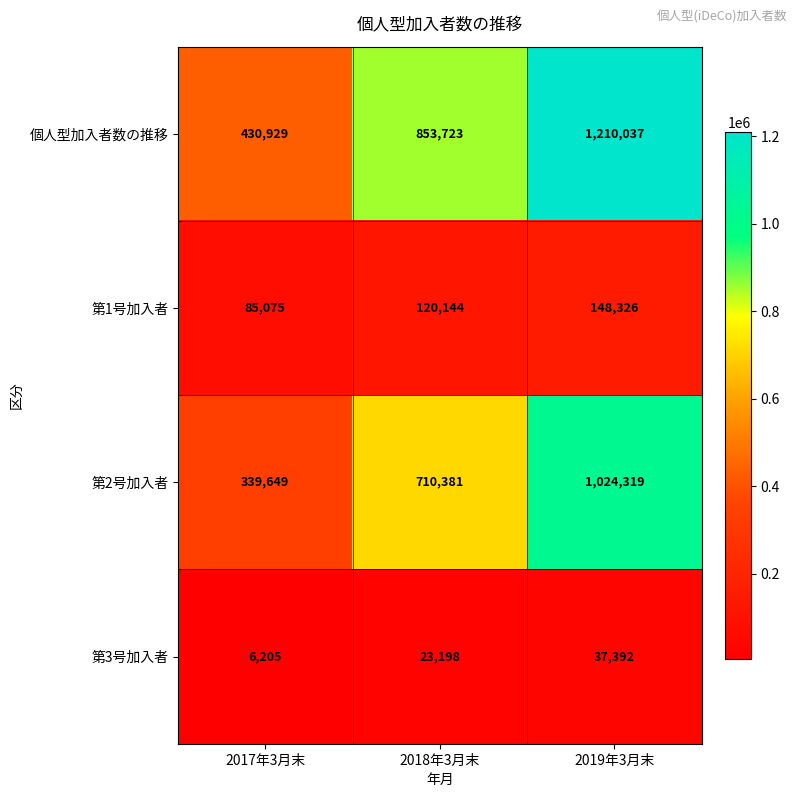

What is the smallest value displayed?

6205